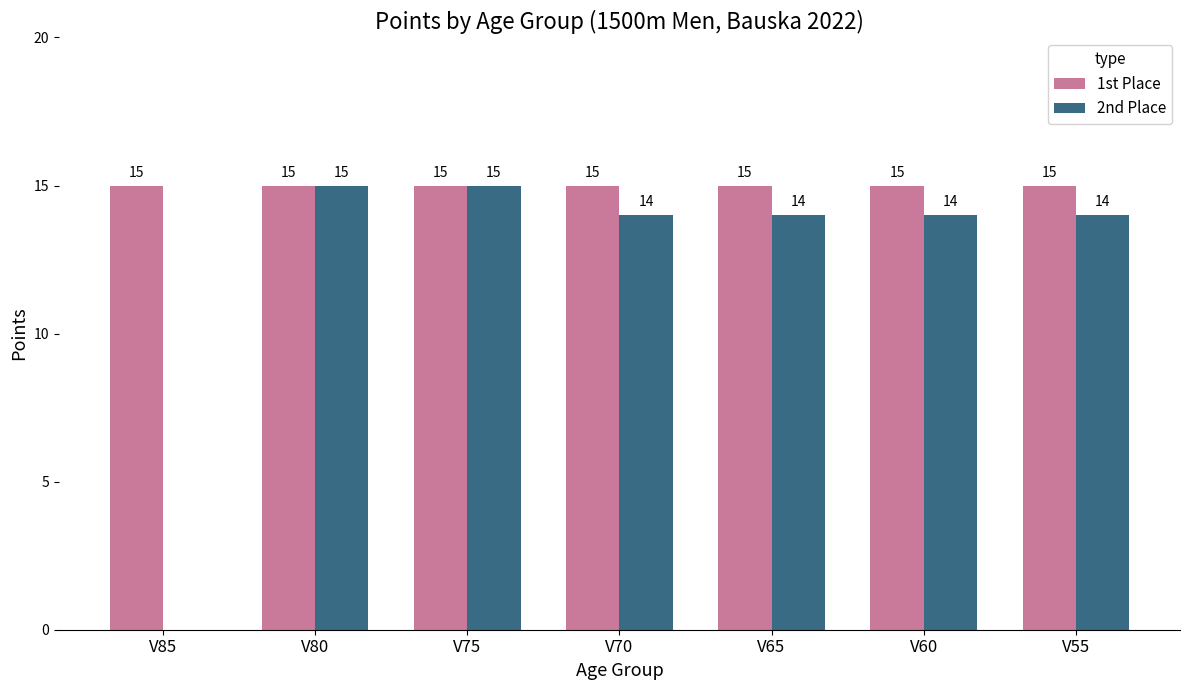

Is it true that 1st Place equals 23 at V80?

False